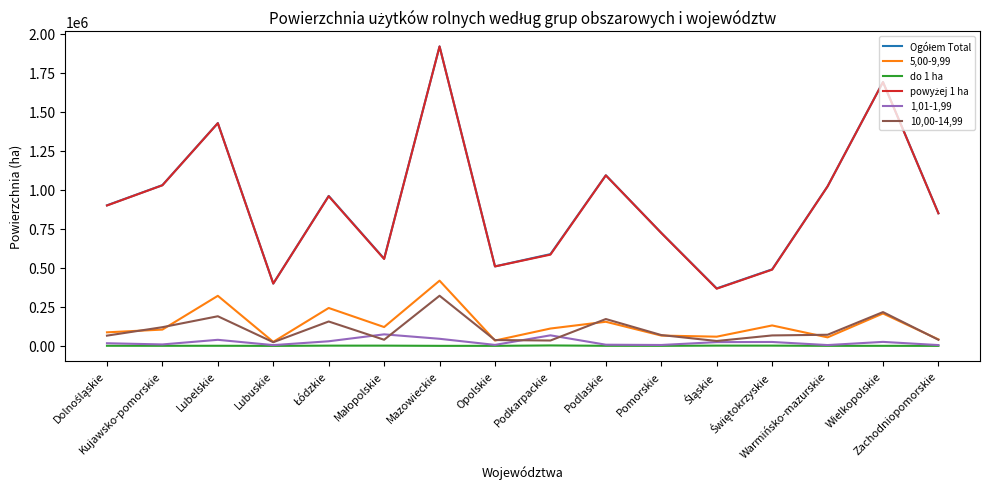

What is the lowest value of the 5,00-9,99 series?

25906